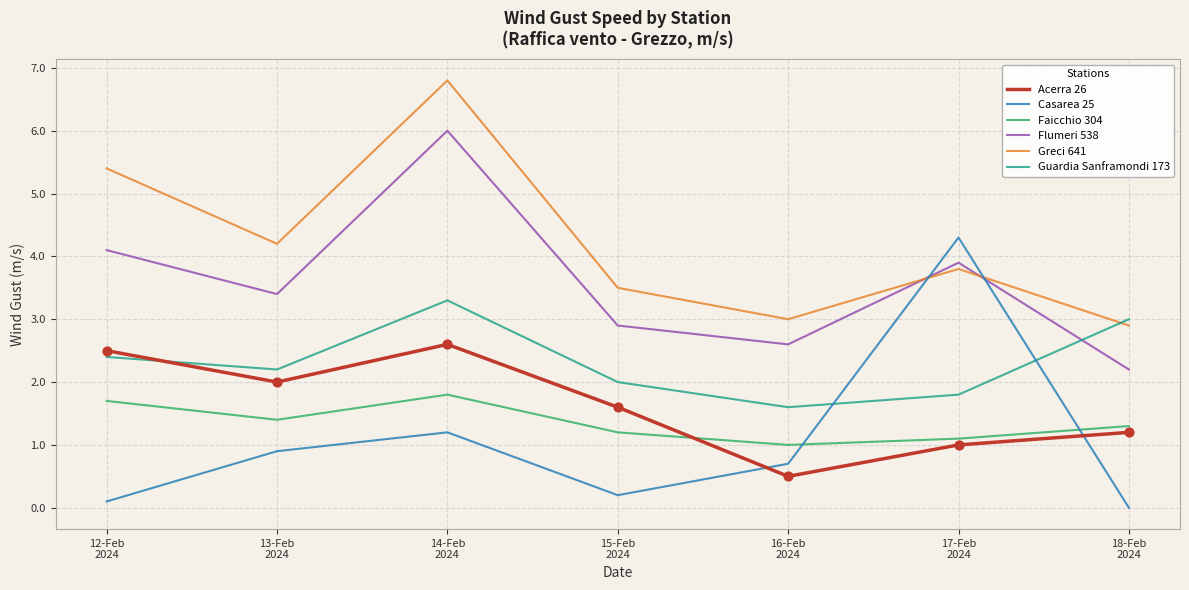

Which series has the largest range (max minus min)?

Casarea 25